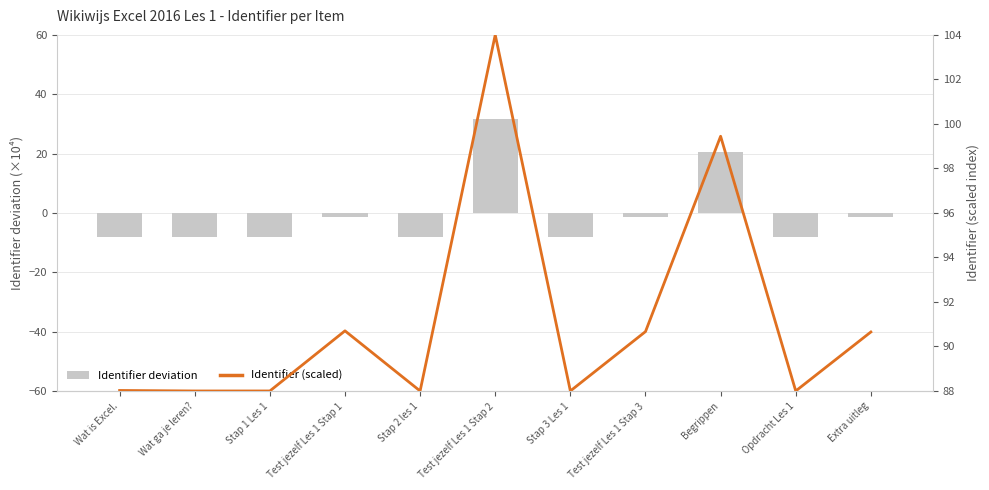

Rank the series by their maximum value, from lowest to highest.

Identifier deviation, Identifier (scaled)